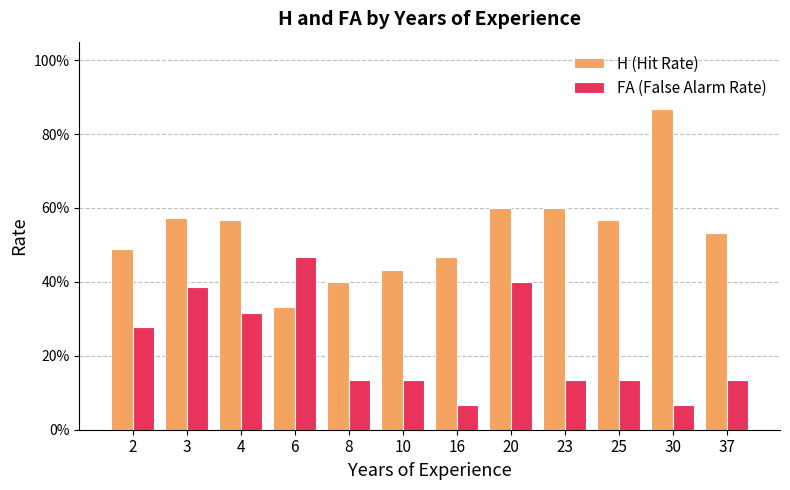

Is it true that H (Hit Rate) equals 0.9 at 30?

True